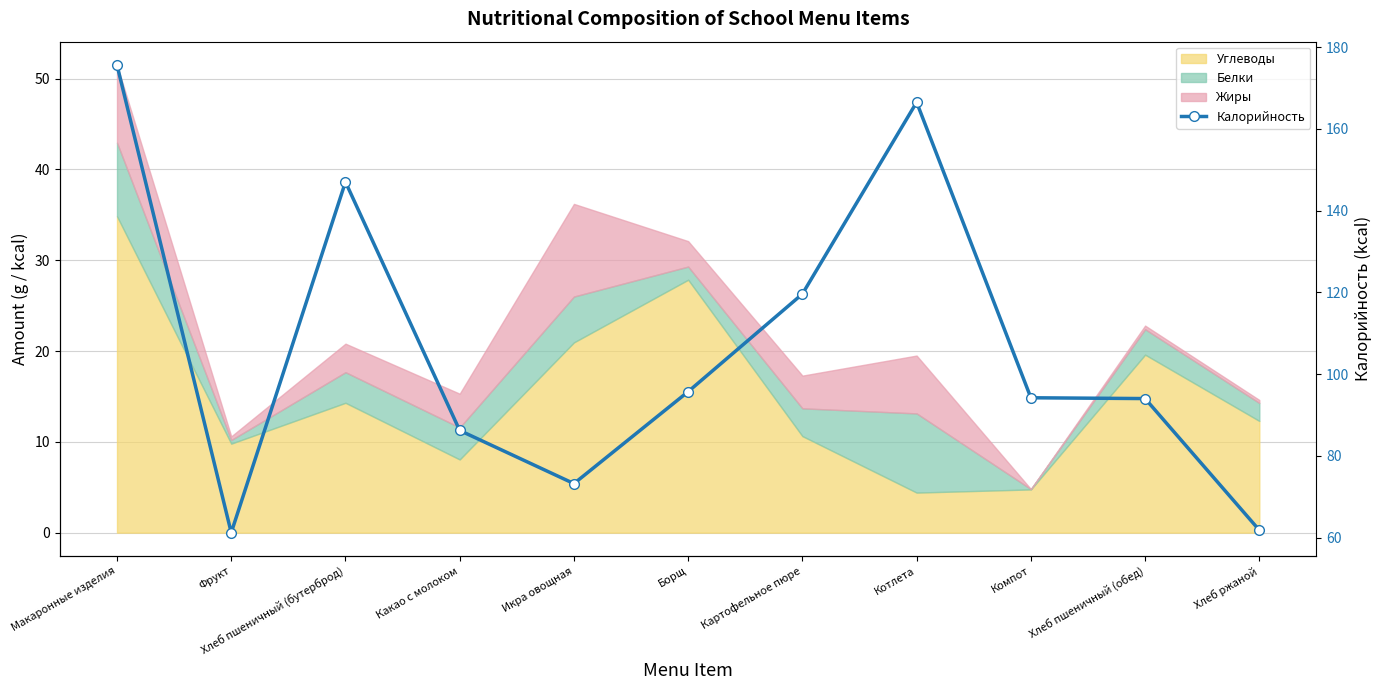

Which has a higher value, Хлеб пшеничный (обед) or Макаронные изделия?

Макаронные изделия